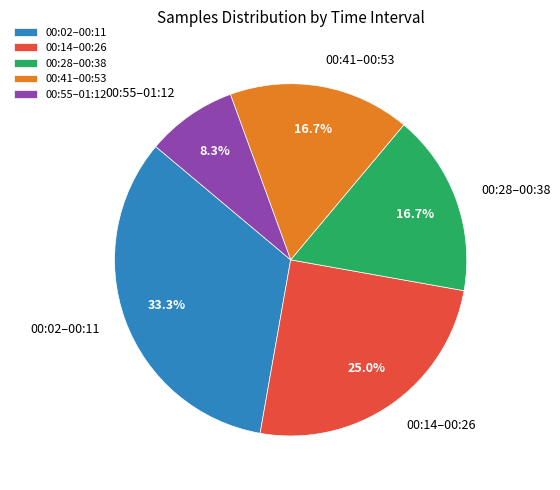

Which slice is the largest?

00:02–00:11